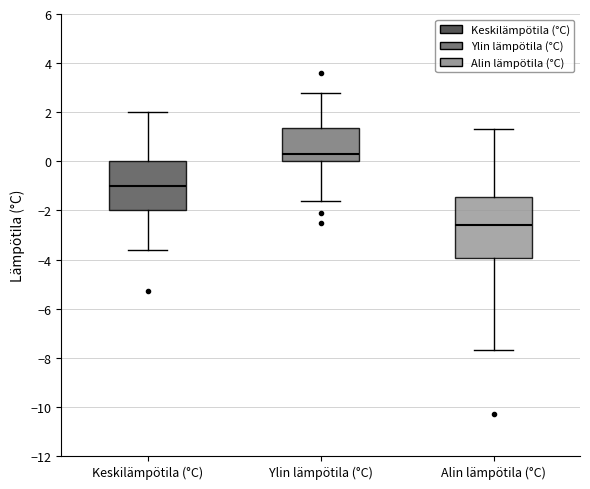

Reading left to right, transcribe this box plot: for each box, give where its median line is, the range the box spans, and where its two whiskers end, as read against the y-axis. The values are not printed on the chart, so give them approximately, as read against the axis.

Keskilämpötila (°C): median -1.0, box -2.0 to 0.0, whiskers -3.6 to 2.0
Ylin lämpötila (°C): median 0.4, box 0.0 to 1.4, whiskers -1.6 to 2.8
Alin lämpötila (°C): median -2.6, box -4.0 to -1.4, whiskers -7.6 to 1.4